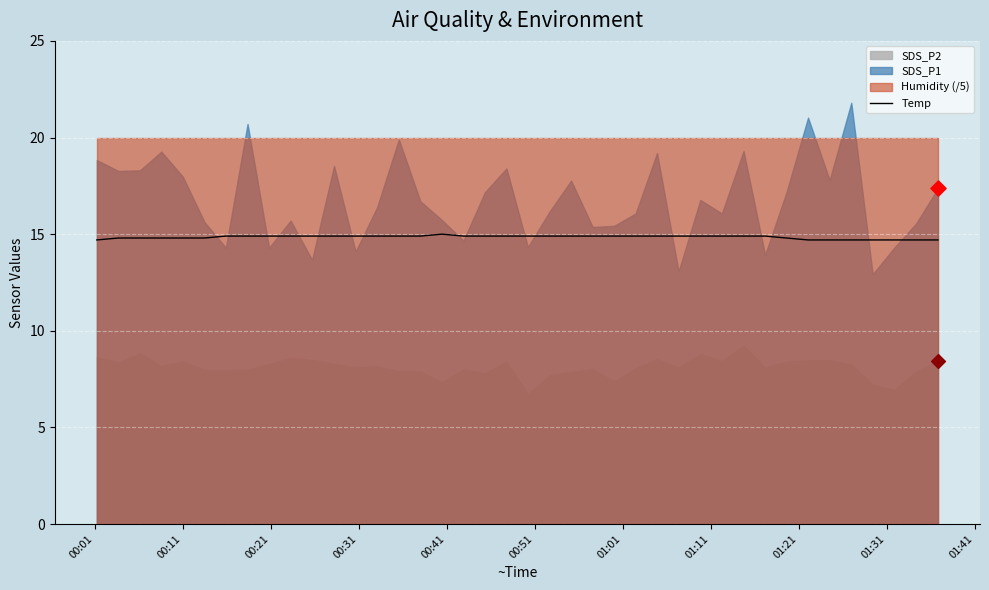

What is the lowest value of the Temp series?

14.7